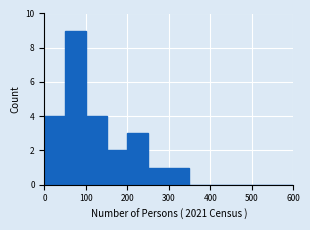

Reading left to right, list every bar in this chart as the range it spans on the x-axis followed by its height. The values are not printed on the chart, so give them approximately, as read against the axis.

0 to 50: 4
50 to 100: 9
100 to 150: 4
150 to 200: 2
200 to 250: 3
250 to 300: 1
300 to 350: 1
350 to 400: 0
400 to 450: 0
450 to 500: 0
500 to 550: 0
550 to 600: 0